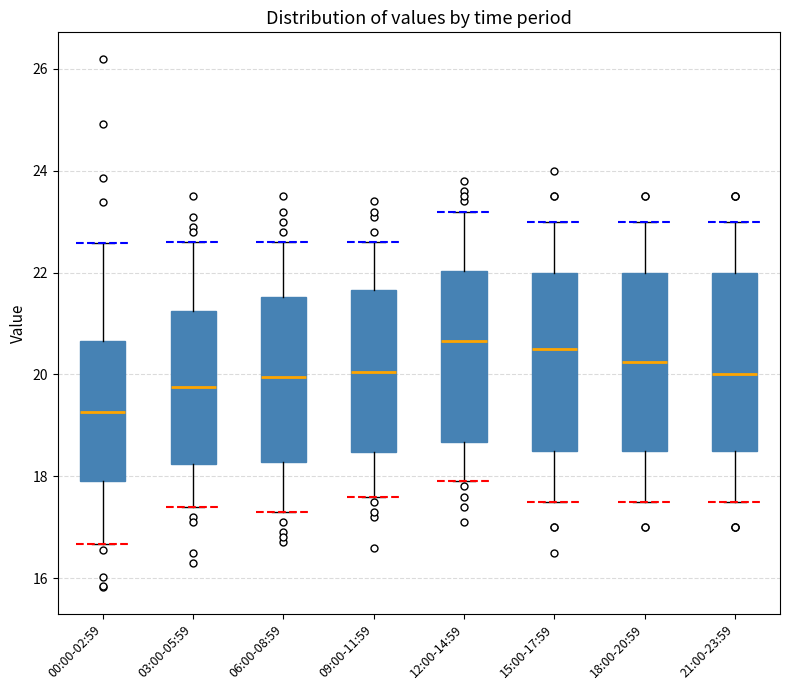

Where is the lower edge of the box for 15:00-17:59 on the y-axis? The values are not printed on the chart, so give them approximately, as read against the axis.

18.6